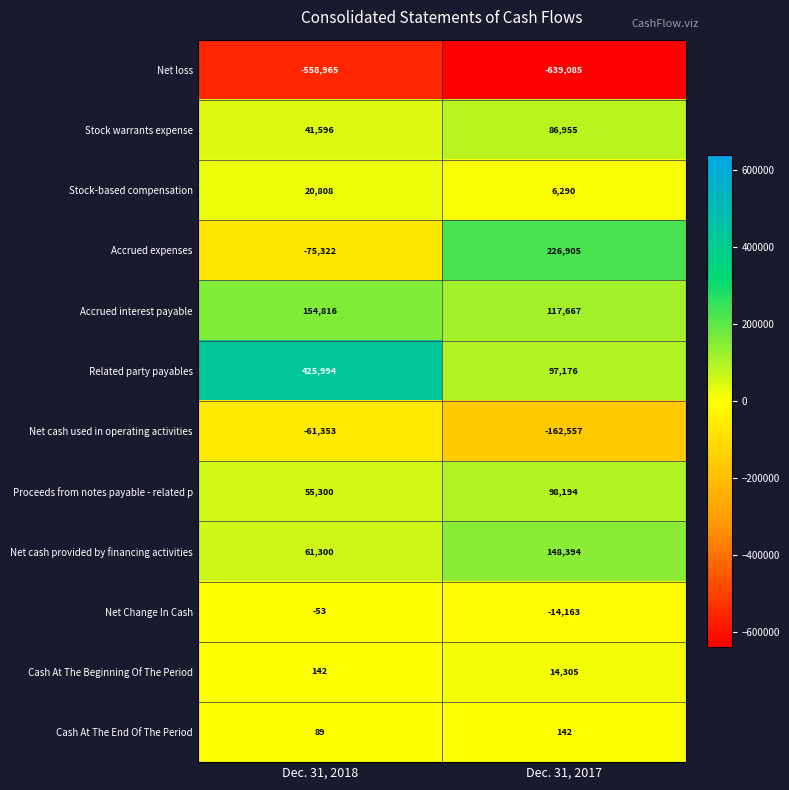

How many series are shown in this chart?

12